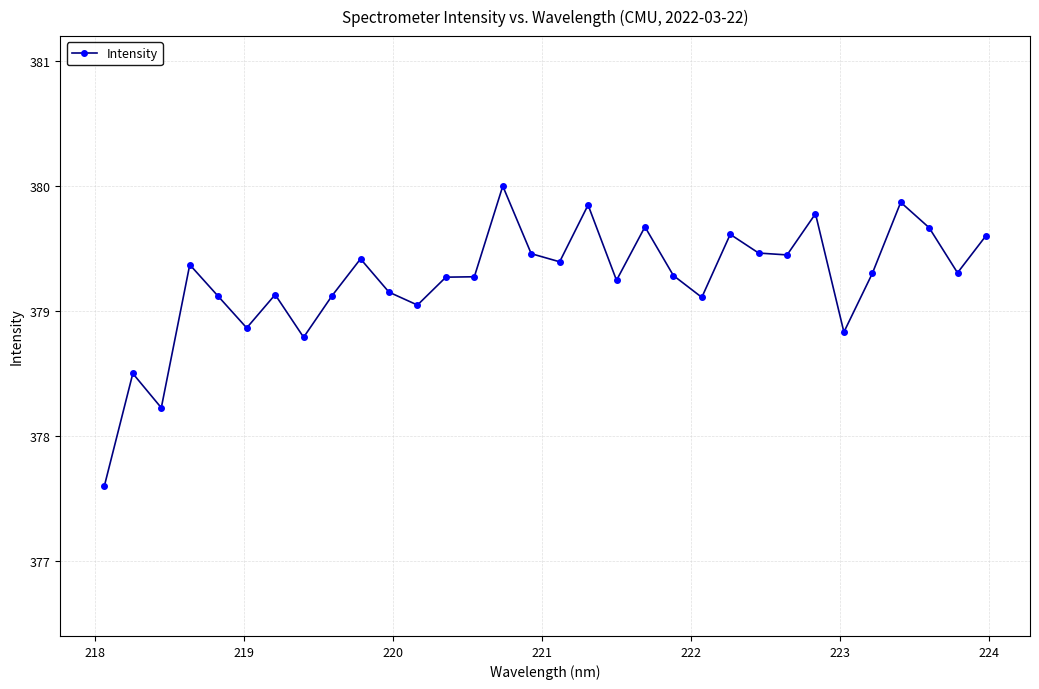

True or false: there are more than 2 points higher than both neighbors.

True